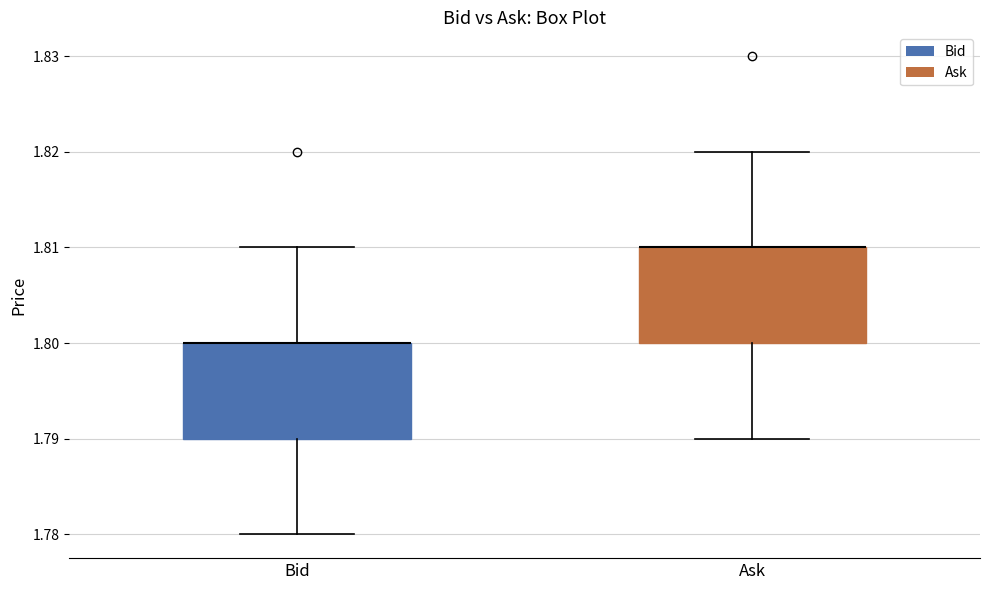

Where does the upper whisker of the box for Ask end on the y-axis? The values are not printed on the chart, so give them approximately, as read against the axis.

1.82